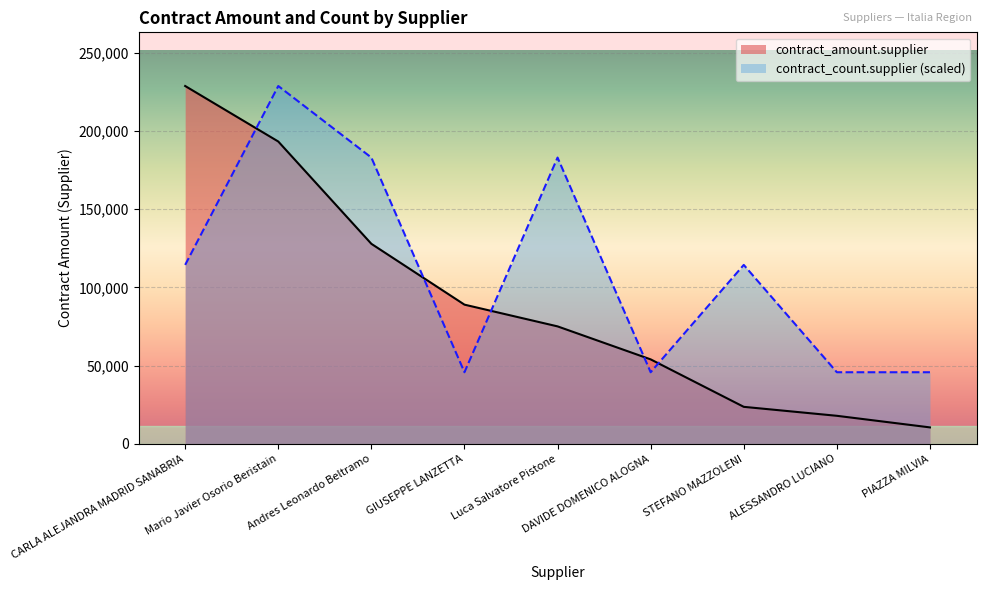

What are all the series names shown in the legend?

contract_amount.supplier, contract_count.supplier (scaled)